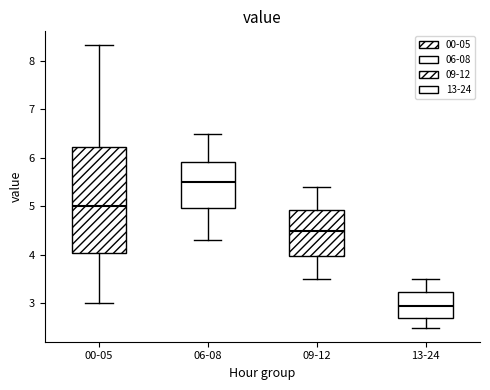

Comparing the boxes themselves (not the whiskers), which one is the tallest?

00-05